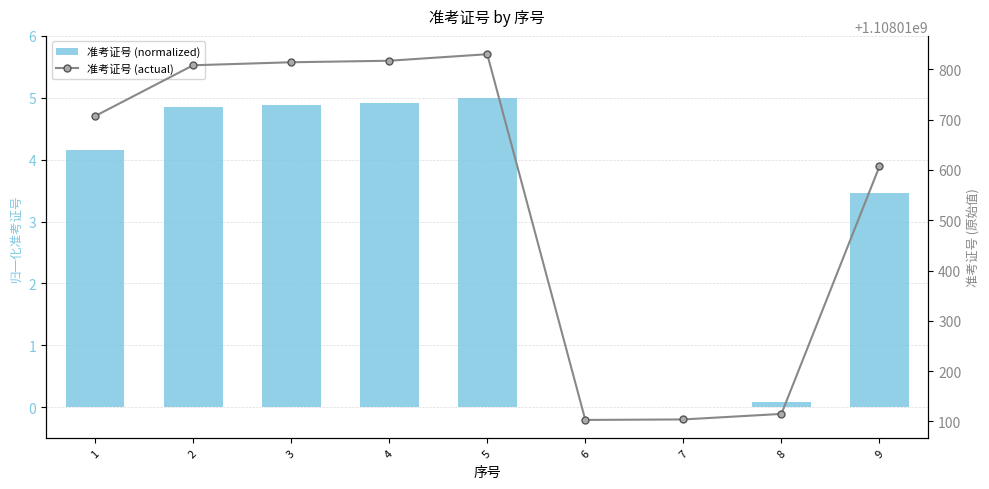

Which has a higher value, 9 or 3?

3